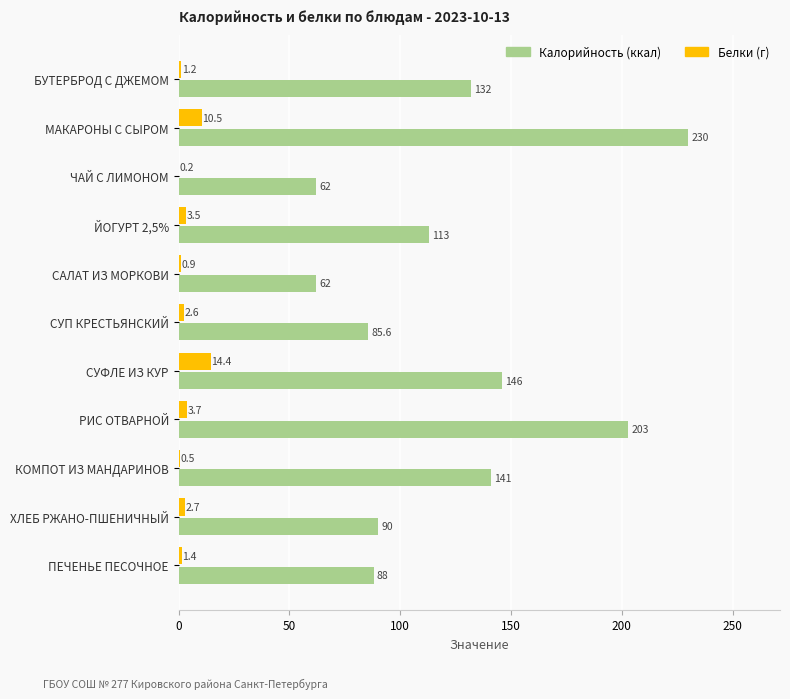

What is the maximum value shown in the chart?

230.0